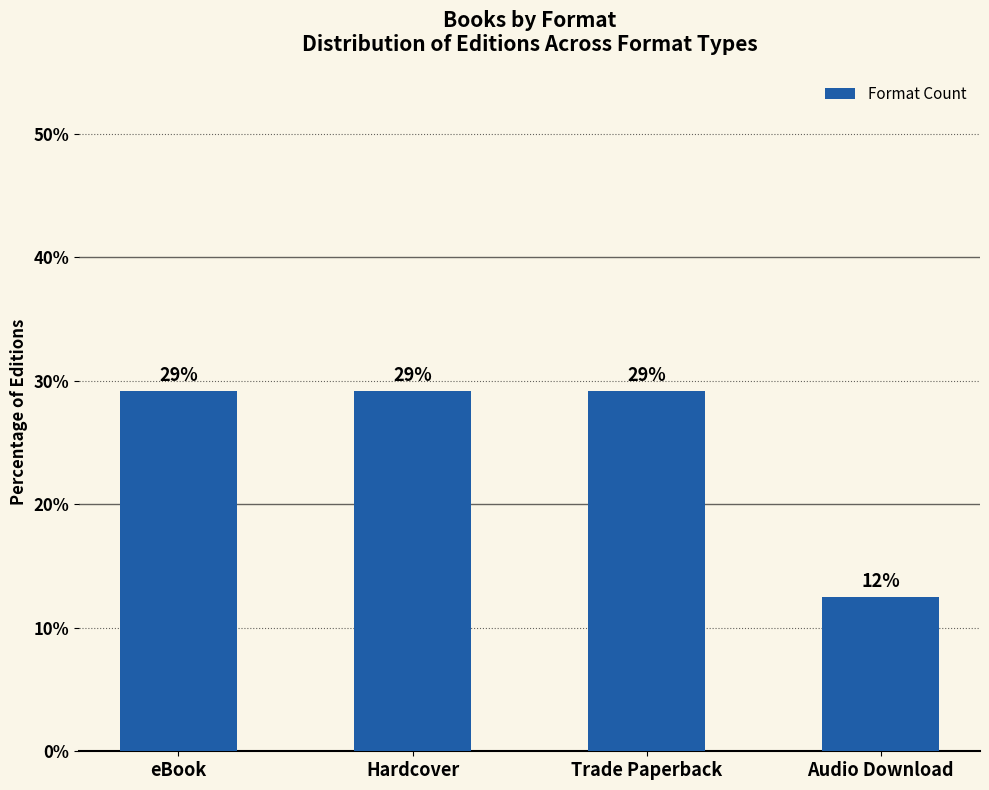

Rank the categories by value from lowest to highest.

Audio Download, eBook, Hardcover, Trade Paperback